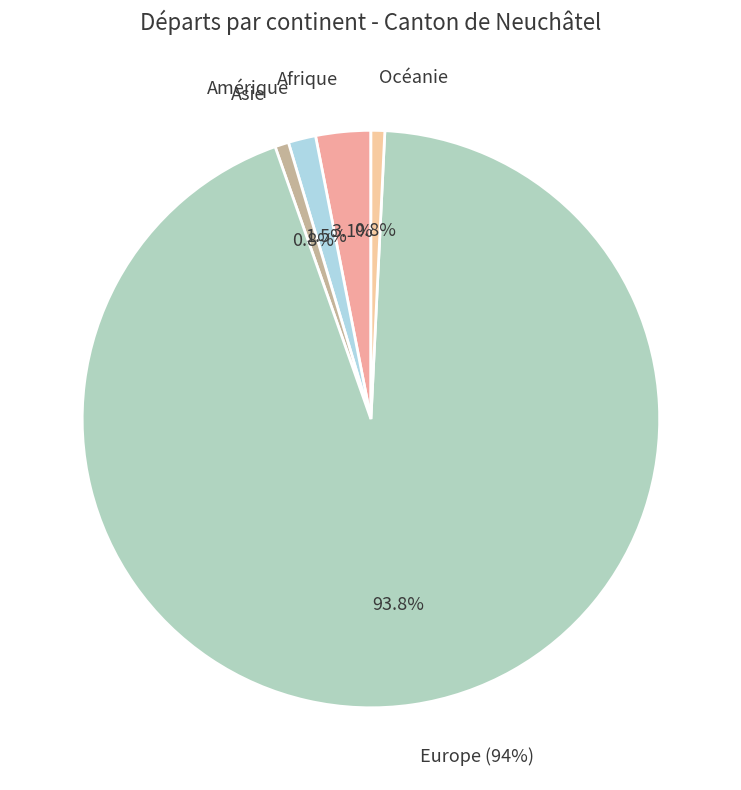

What percentage do Océanie and Amérique together represent?

2.3%